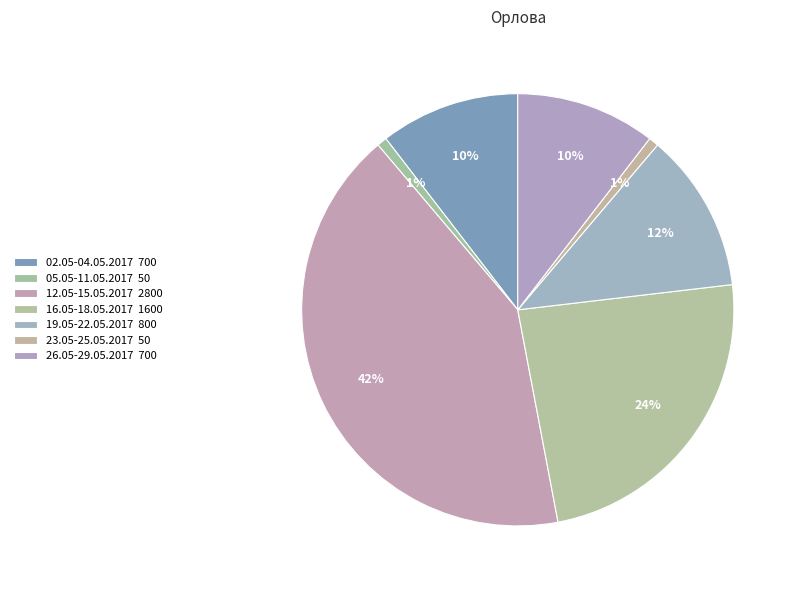

How many slices are in this pie chart?

7